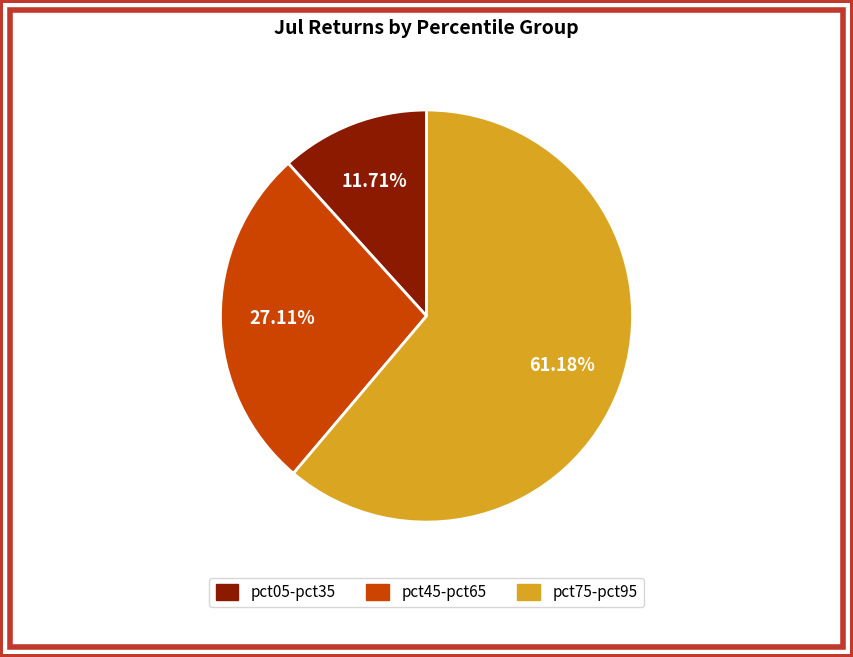

Is there a majority slice in this chart?

Yes